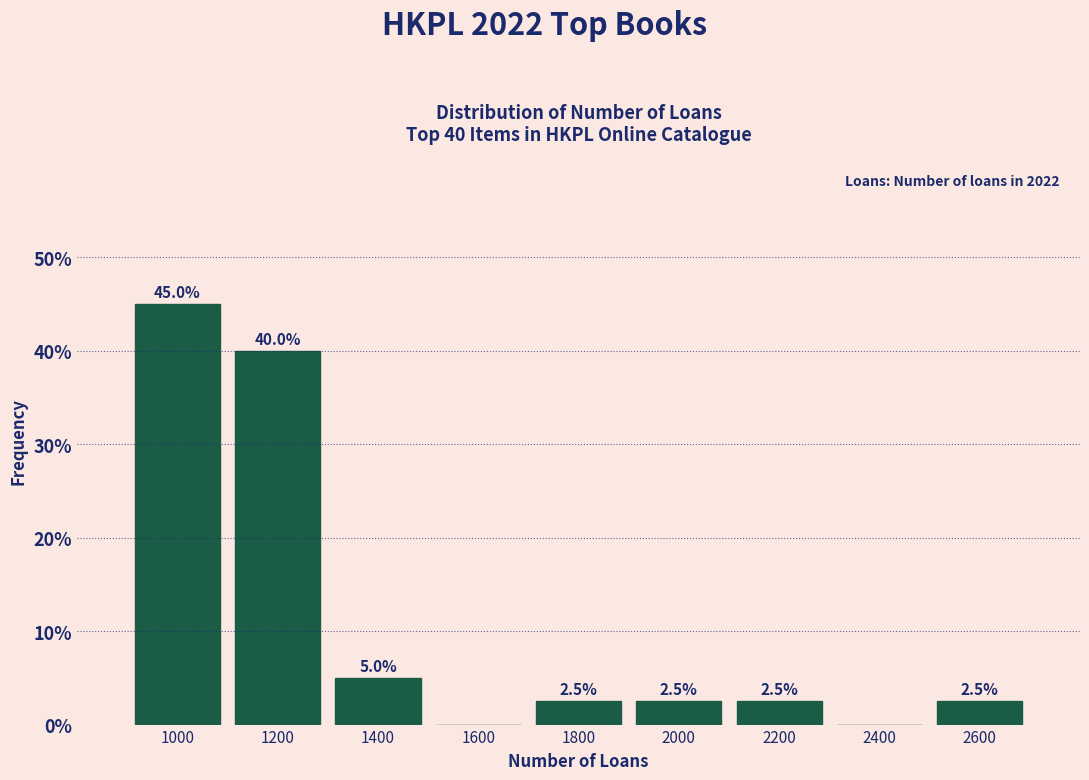

Over which range of the x-axis is the bar tallest?

900 to 1100